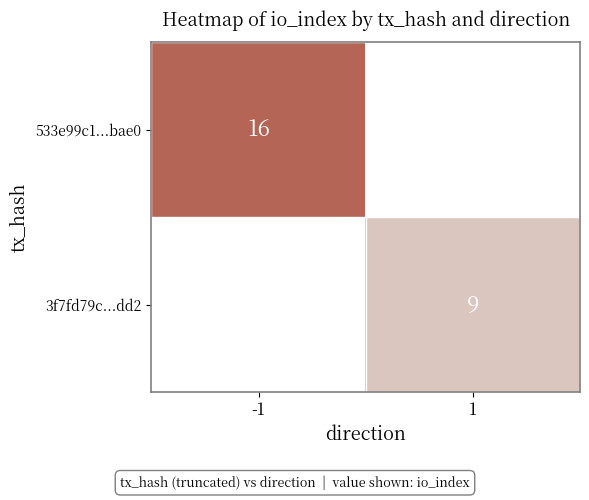

Is the value of 3f7fd79c...dd2 at 1 greater than the value of 533e99c1...bae0 at -1?

No